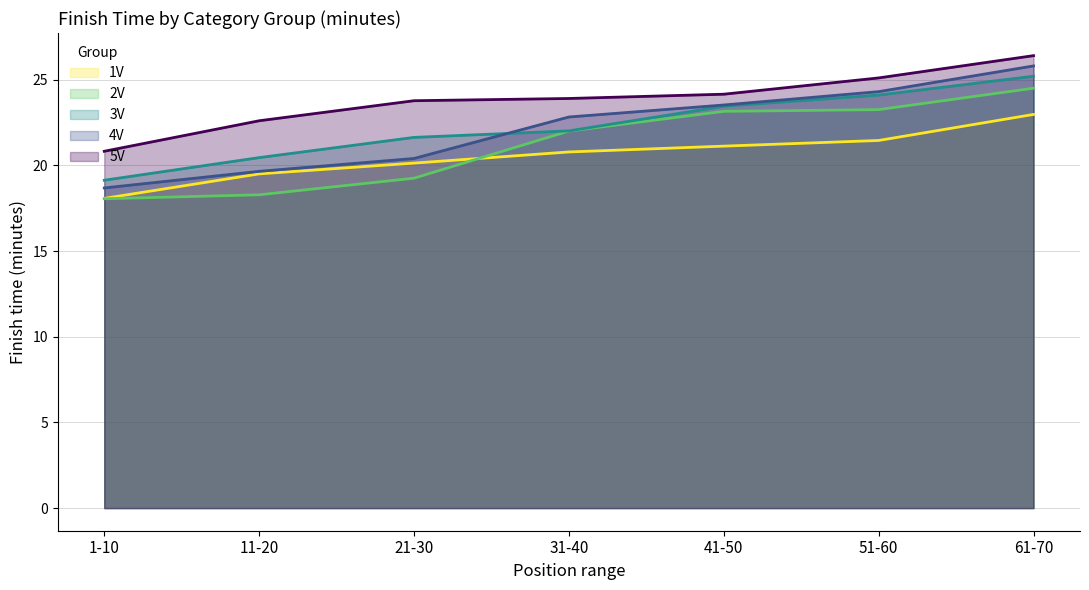

What value does the 1V series have at 21-30?

20.1